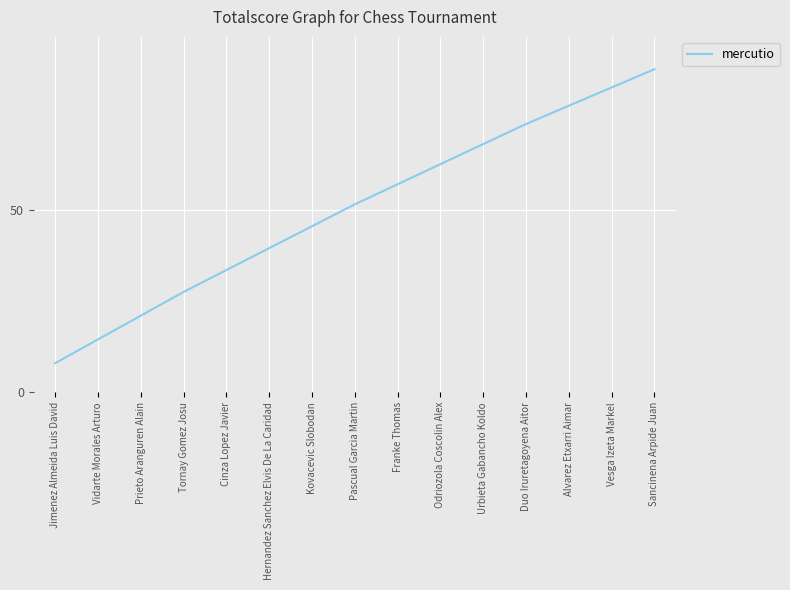

At which category does the chart reach its peak across all series?

Sancinena Arpide Juan